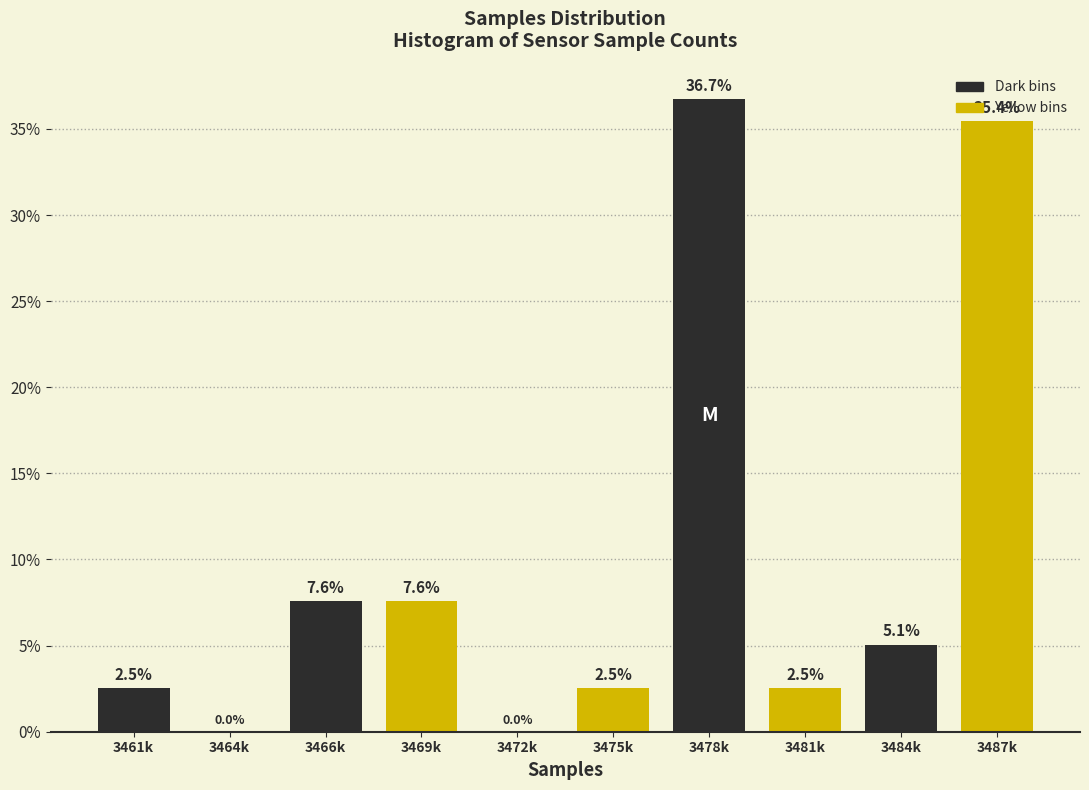

Reading left to right, extract all data points from this chart.

3461k=2.5	3464k=0.0	3466k=7.6	3469k=7.6	3472k=0.0	3475k=2.5	3478k=36.7	3481k=2.5	3484k=5.1	3487k=35.4